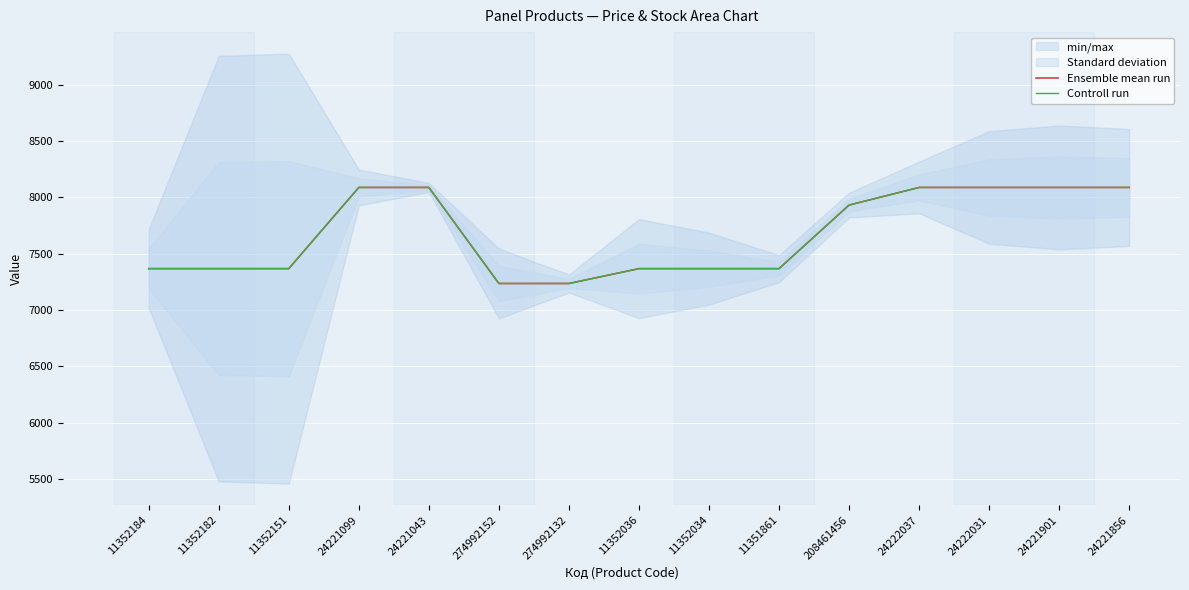

List the labels in order of Controll run value, smallest first.

274992152, 274992132, 11352184, 11352182, 11352151, 11352036, 11352034, 11351861, 208461456, 24221099, 24221043, 24222037, 24222031, 24221901, 24221856